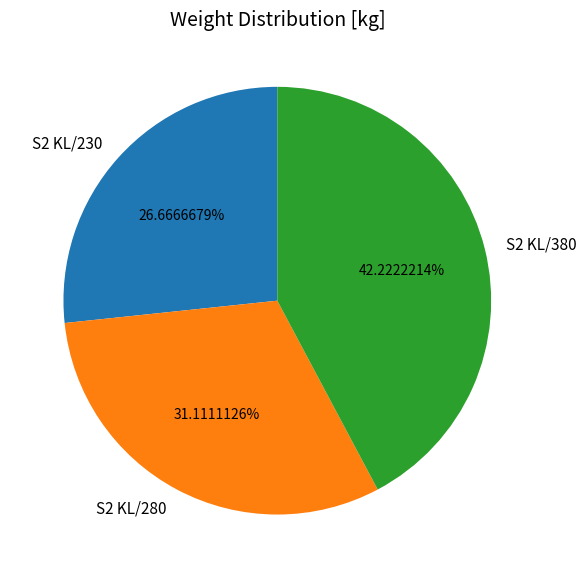

Is there any slice that represents more than half of the pie?

No